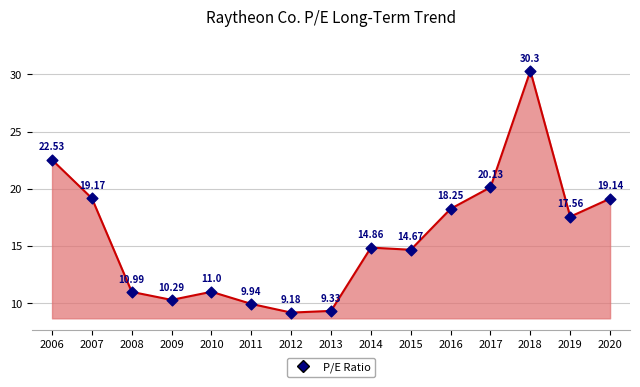

What is the ratio of the value at 2007 to the value at 2012?

2.1